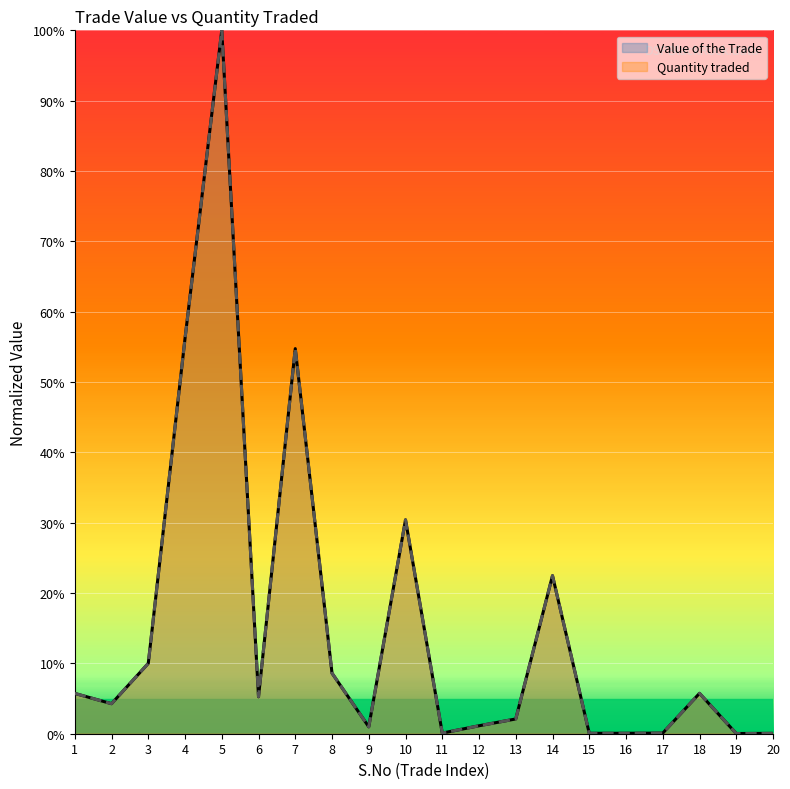

The value of Quantity traded at 20 is 0.1. True or false?

False